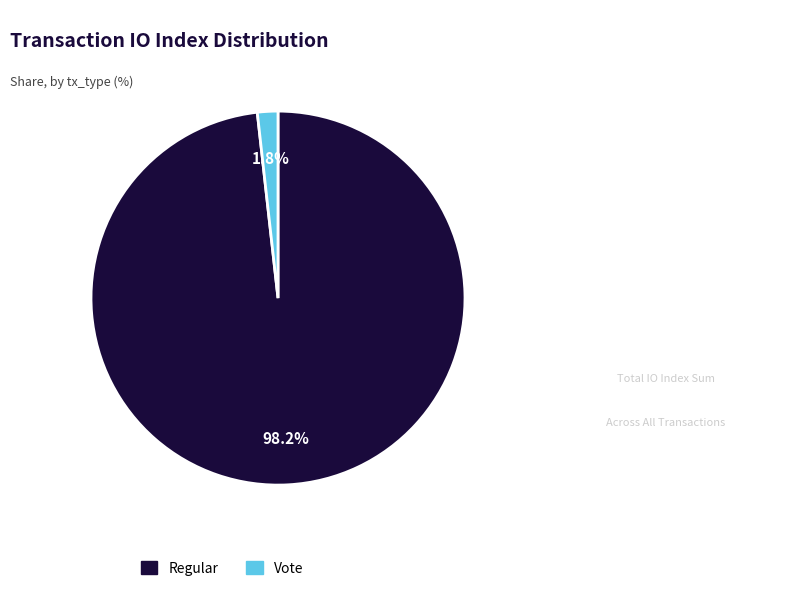

Count the number of slices in the pie.

2